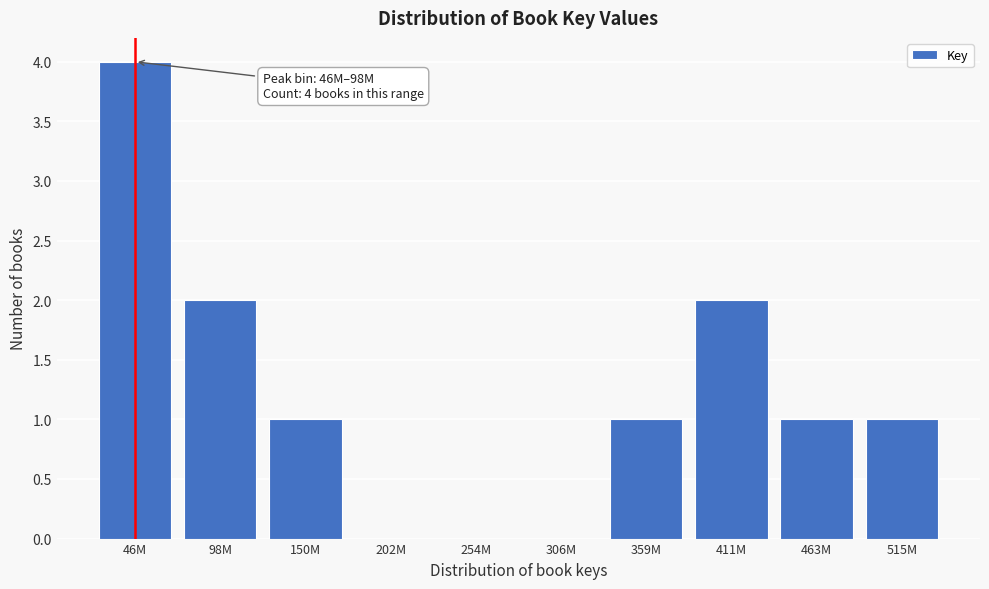

Reading left to right, transcribe all the data shown in this chart.

46M=4	98M=2	150M=1	202M=0	254M=0	306M=0	359M=1	411M=2	463M=1	515M=1